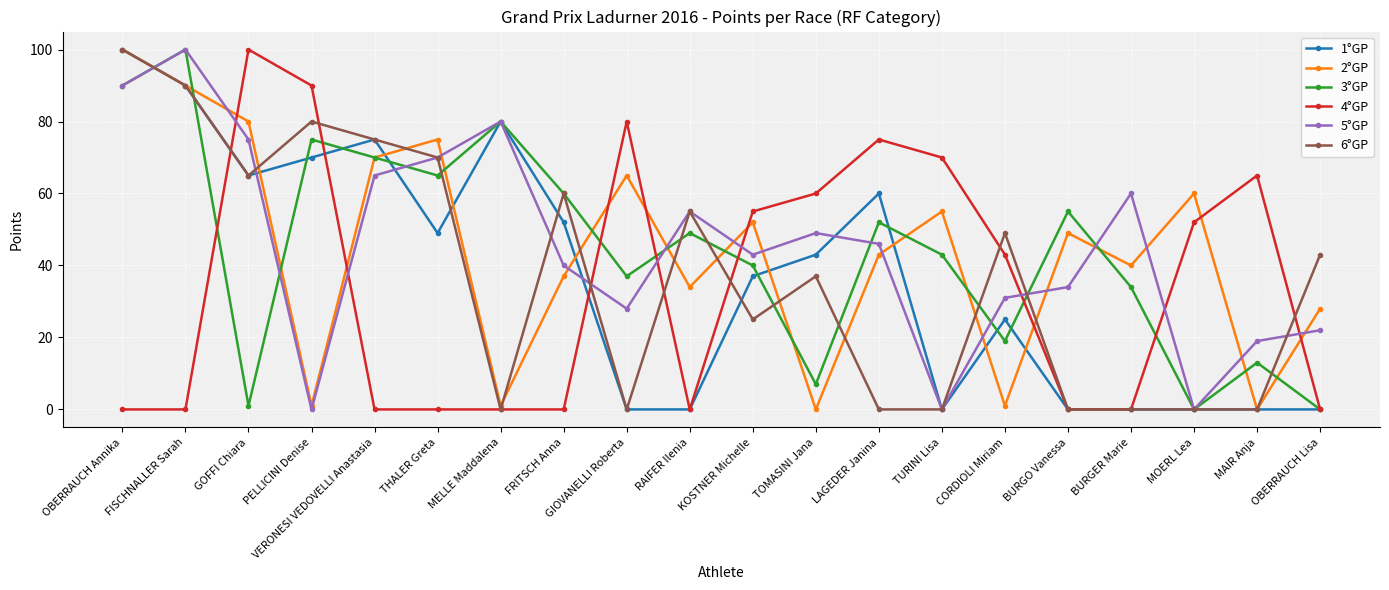

At which category is the sum across all series the highest?

OBERRAUCH Annika